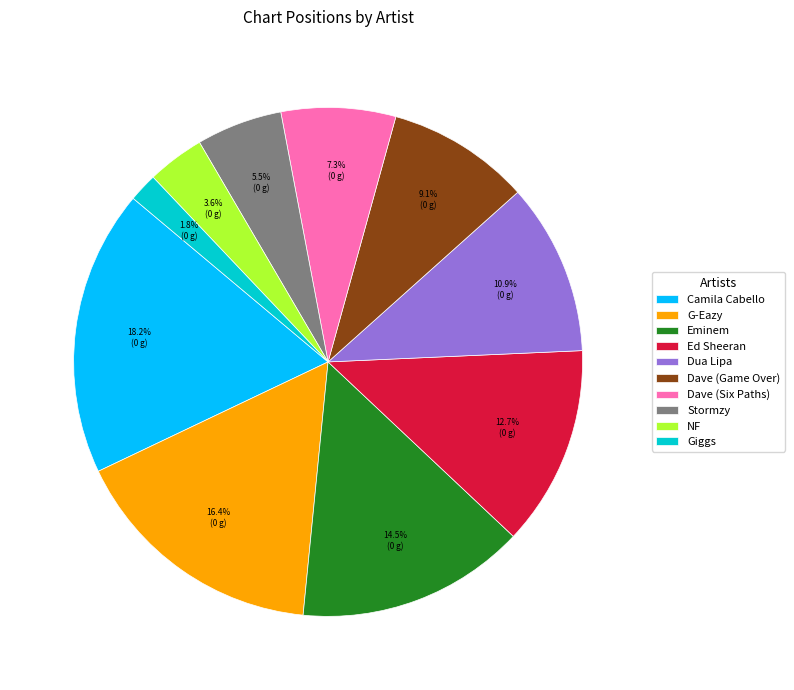

Which has a higher value, Dave (Six Paths) or Dave (Game Over)?

Dave (Game Over)